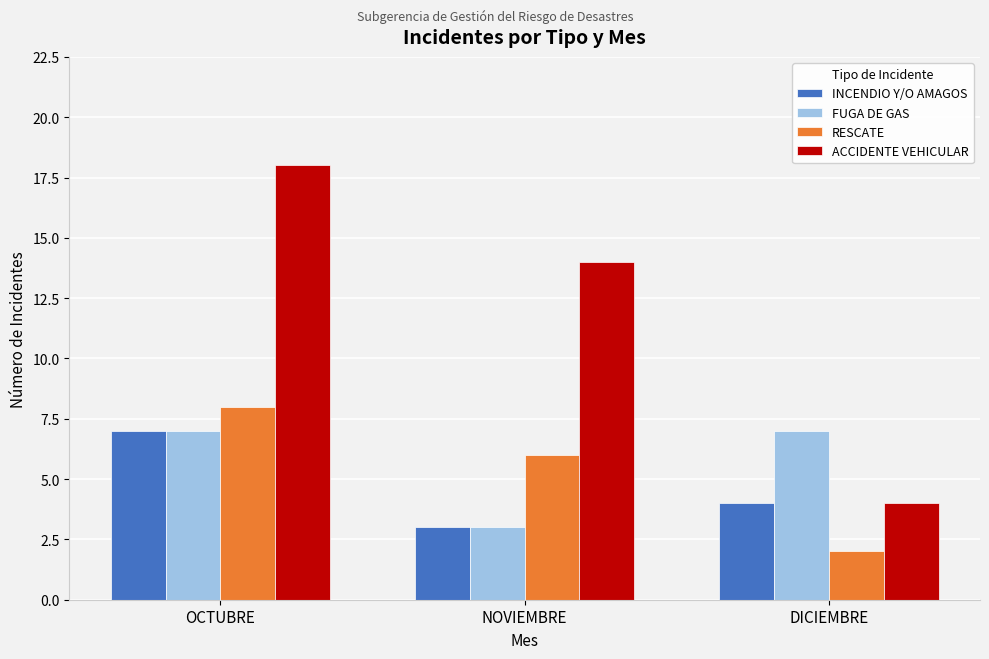

Which series has the largest range (max minus min)?

ACCIDENTE VEHICULAR